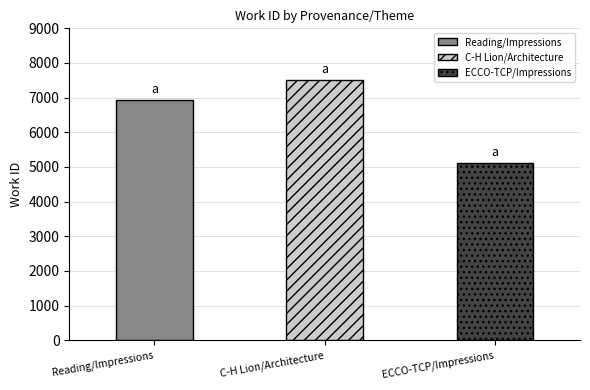

What is the value of the 3rd bar from the left?

5107